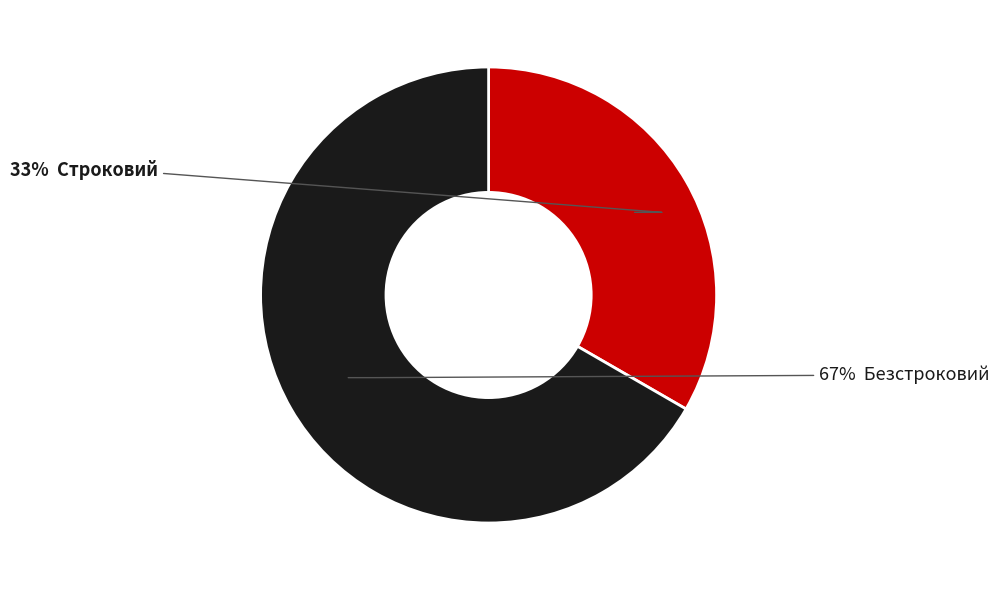

To the nearest percent, what is the average slice percentage?

50%